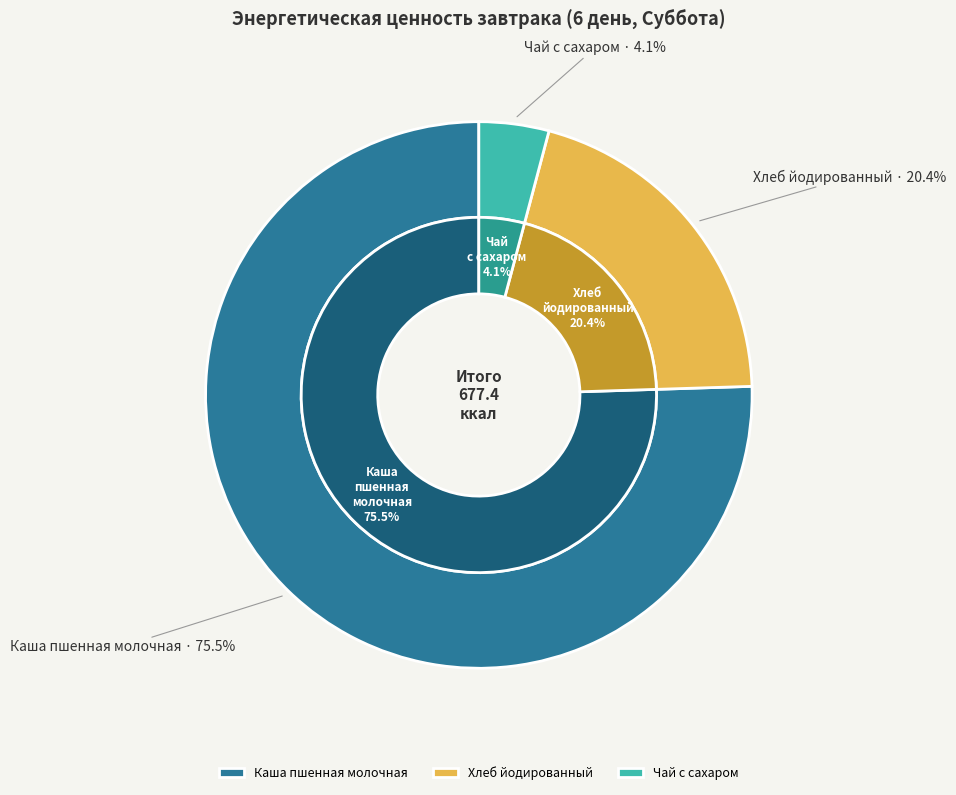

To the nearest percent, what is the difference between the Хлеб йодированный and Каша пшенная молочная slice percentages?

55%